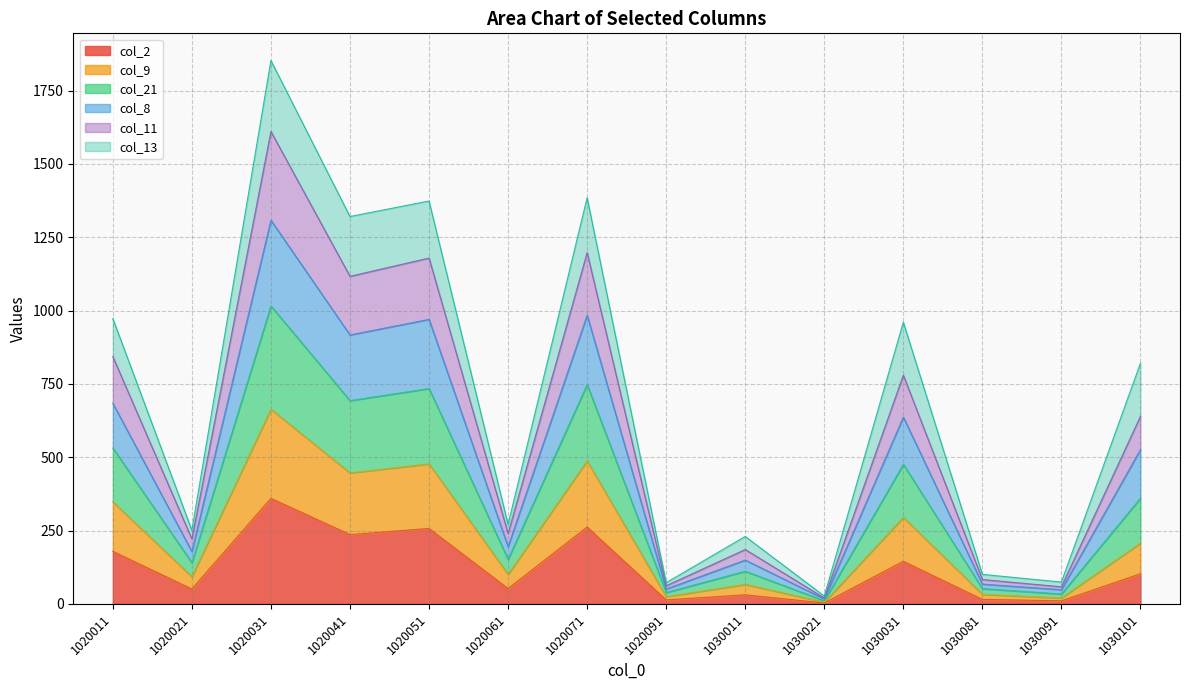

At which category is the sum across all series the highest?

1020031